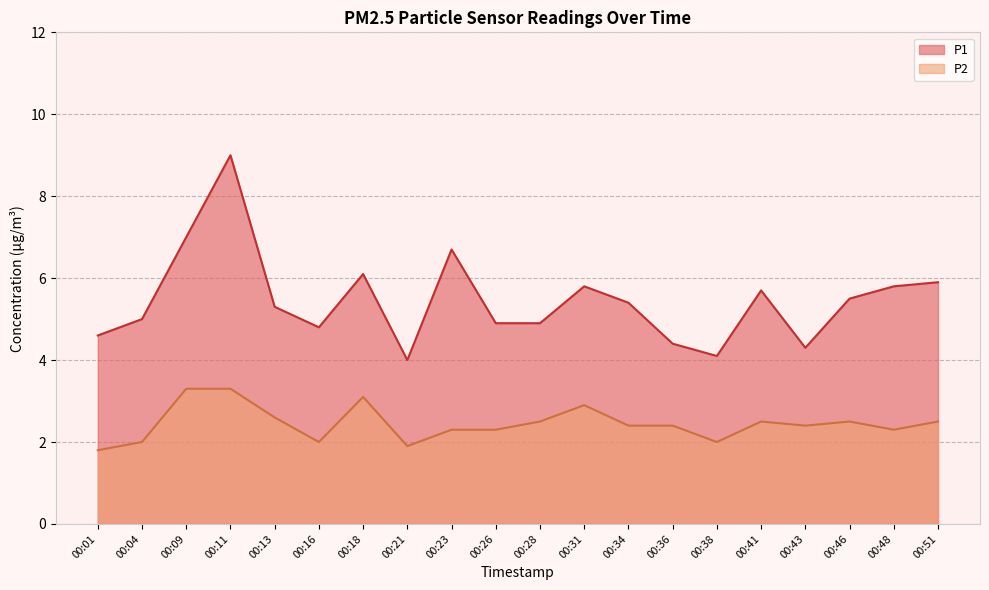

Which series has the widest spread of values?

P1